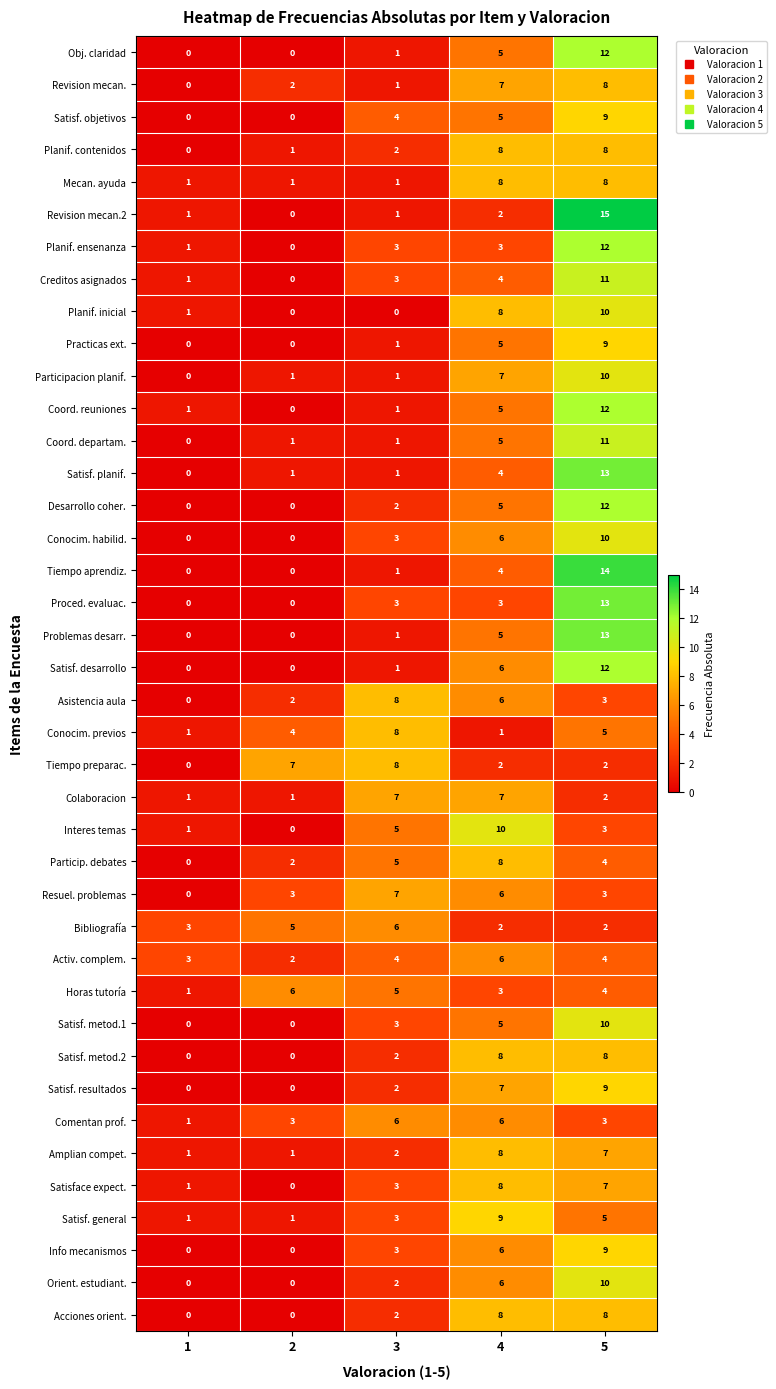

How many Proced. evaluac. values are between 0 and 3?

4